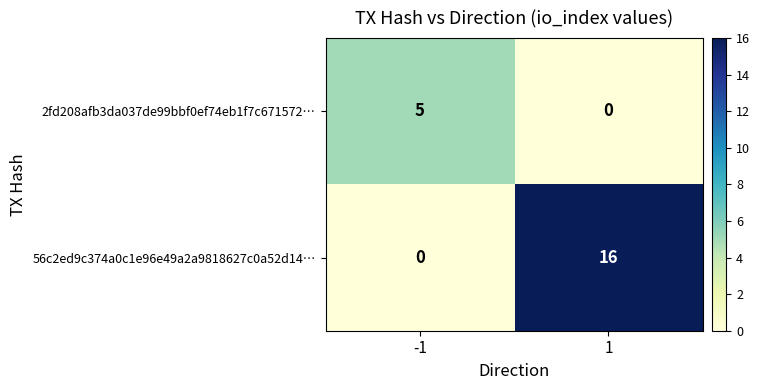

At which category is the sum across all series the highest?

1